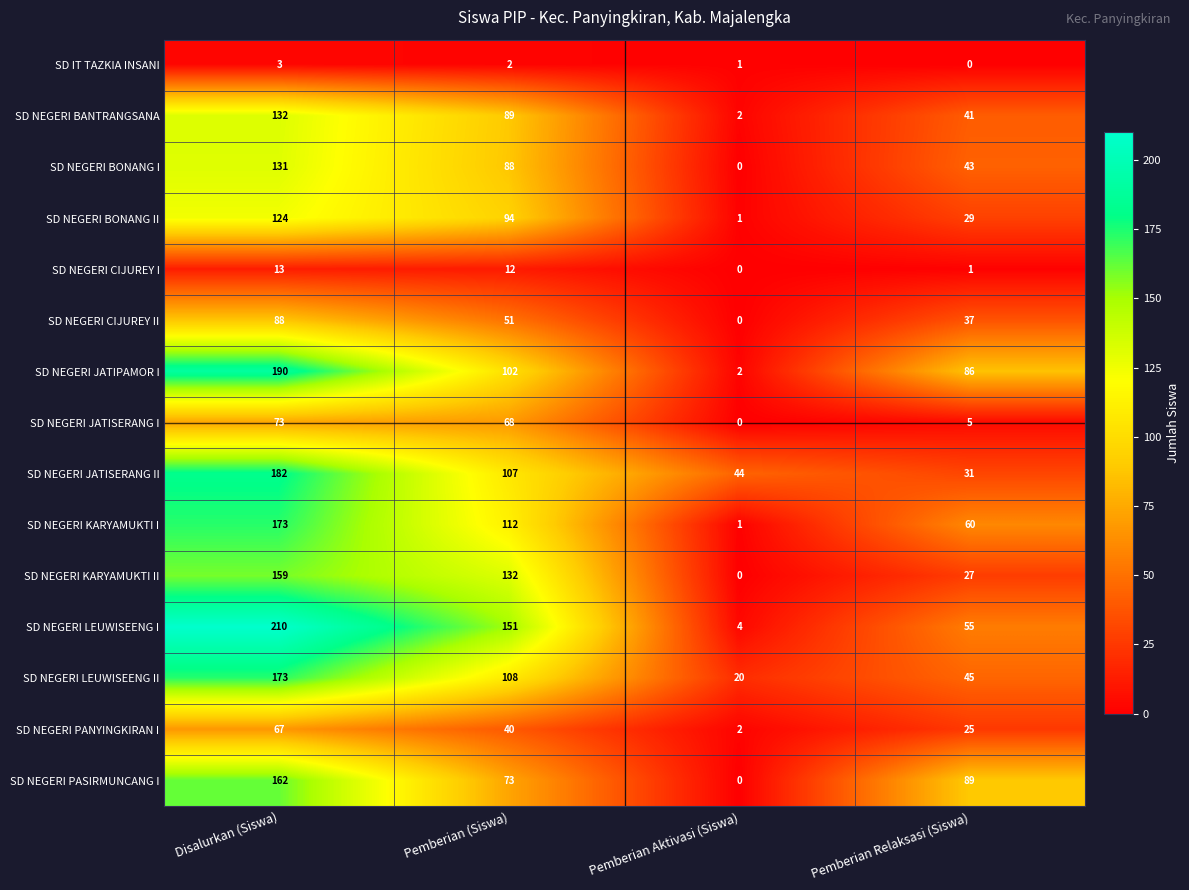

Which series has the largest total across all categories?

SD NEGERI LEUWISEENG I